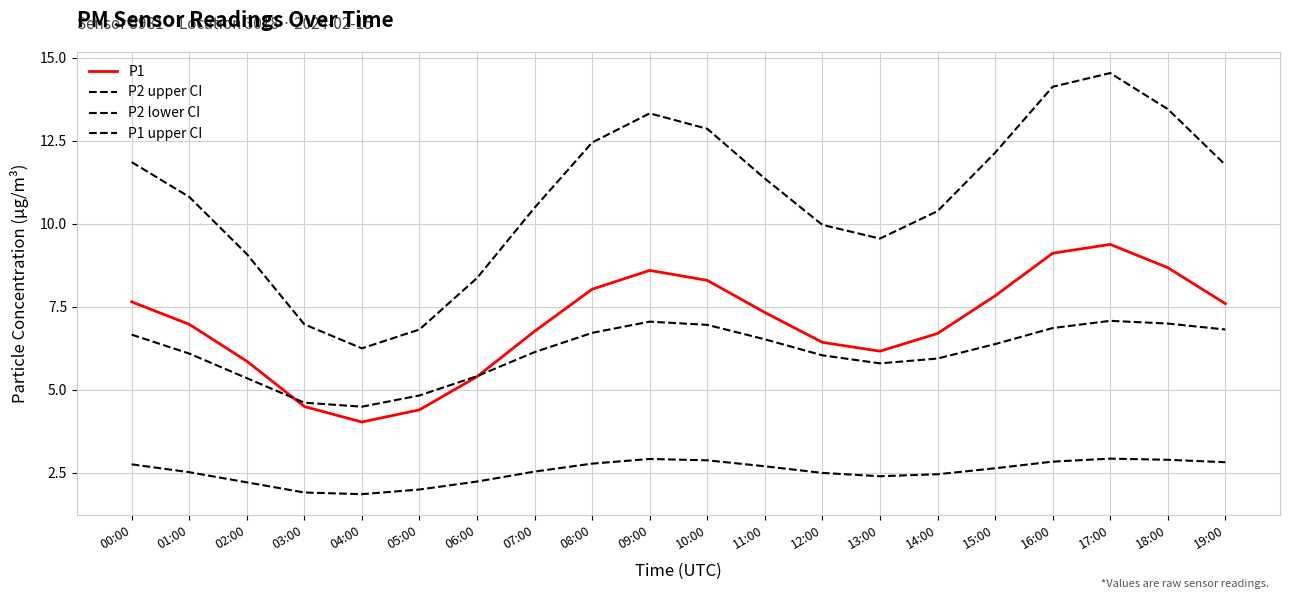

How many lines are shown in the chart?

4